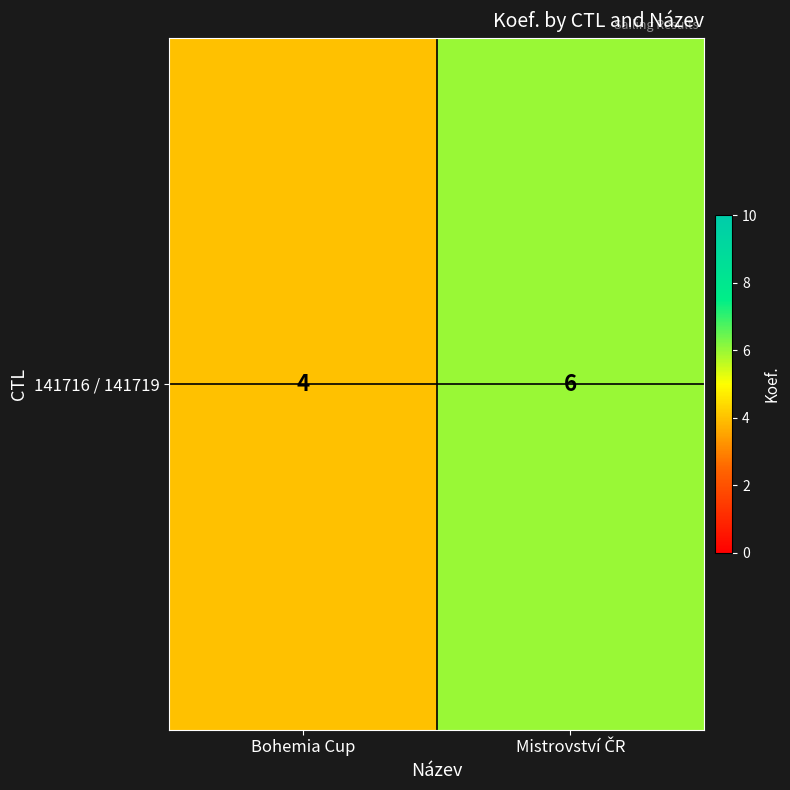

Which category has the lowest value across all series?

Bohemia Cup